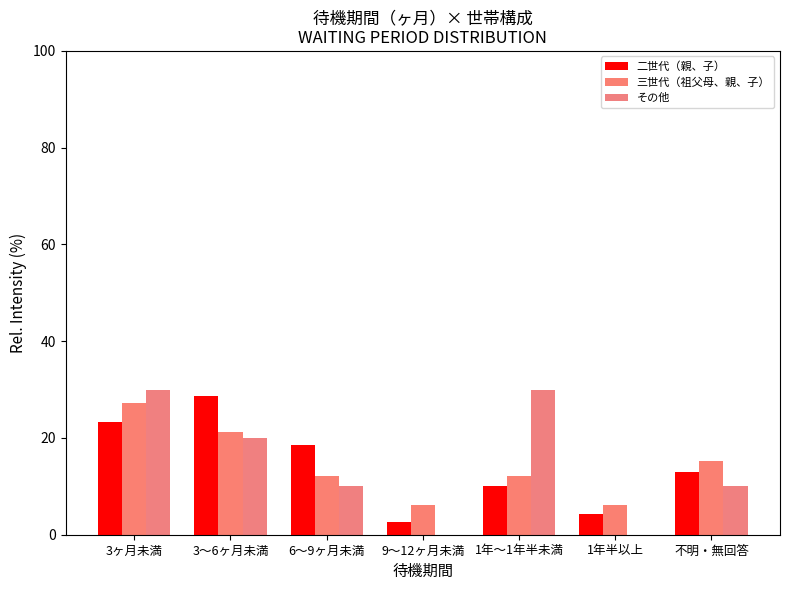

Does the chart contain stacked bars?

No